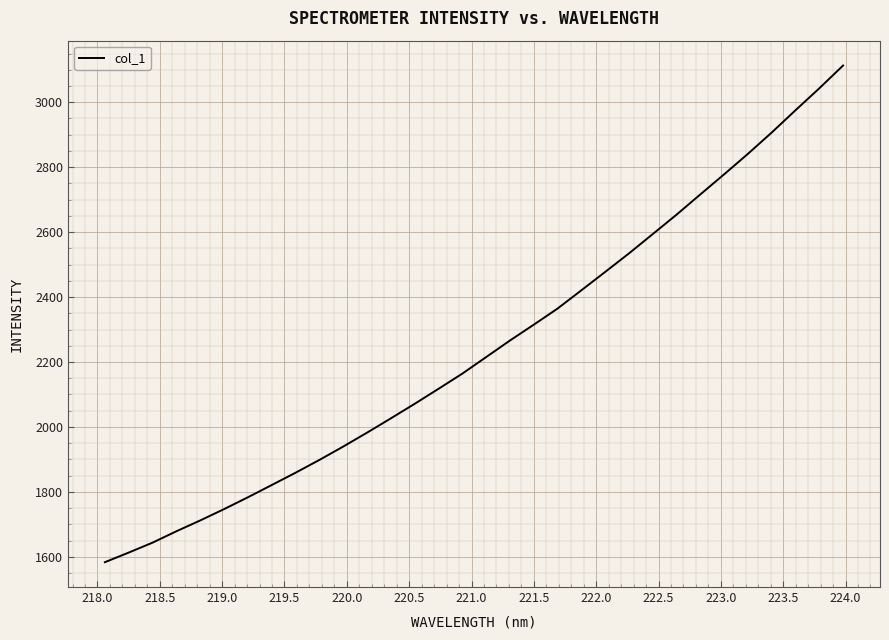

What is the difference between the maximum and minimum values?

1529.6